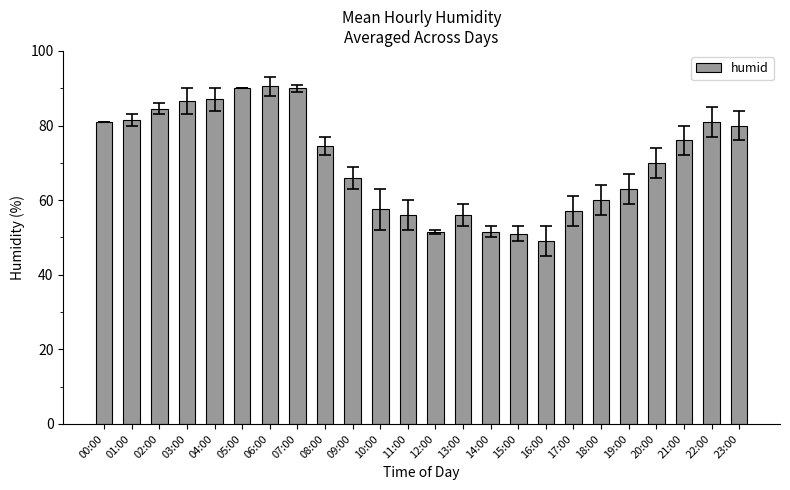

Read the value at 10:00.

57.5